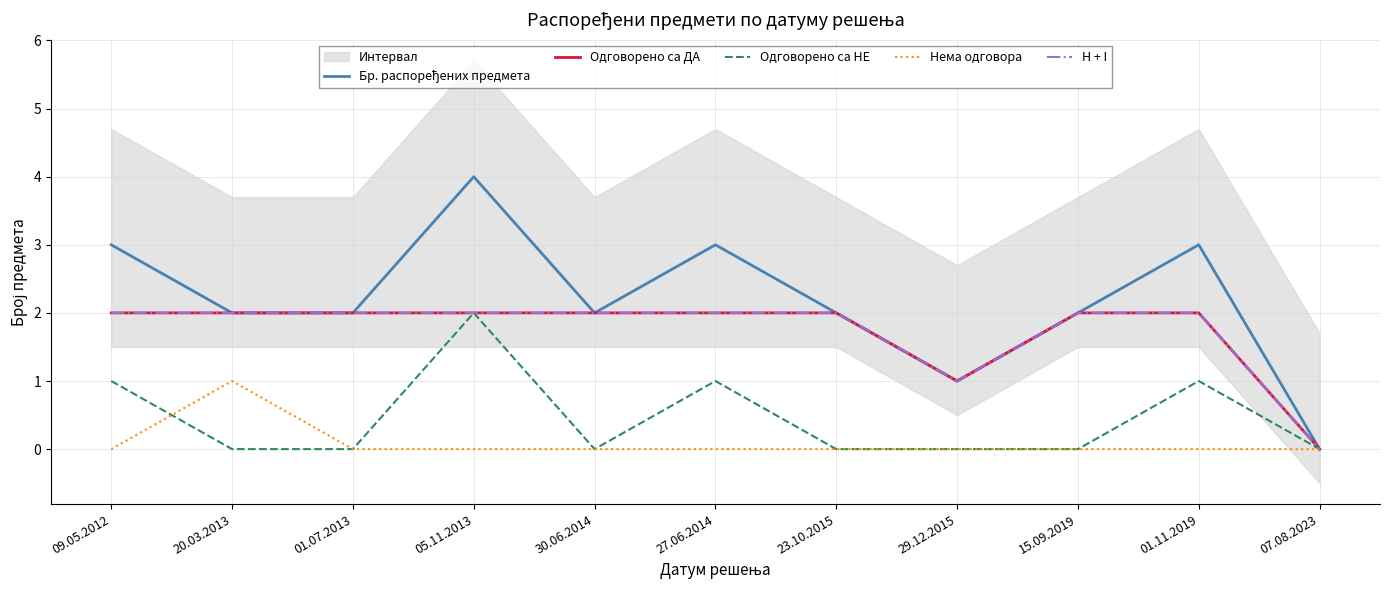

True or false: Бр. распоређених предмета and Одговорено са ДА cross at least once.

False